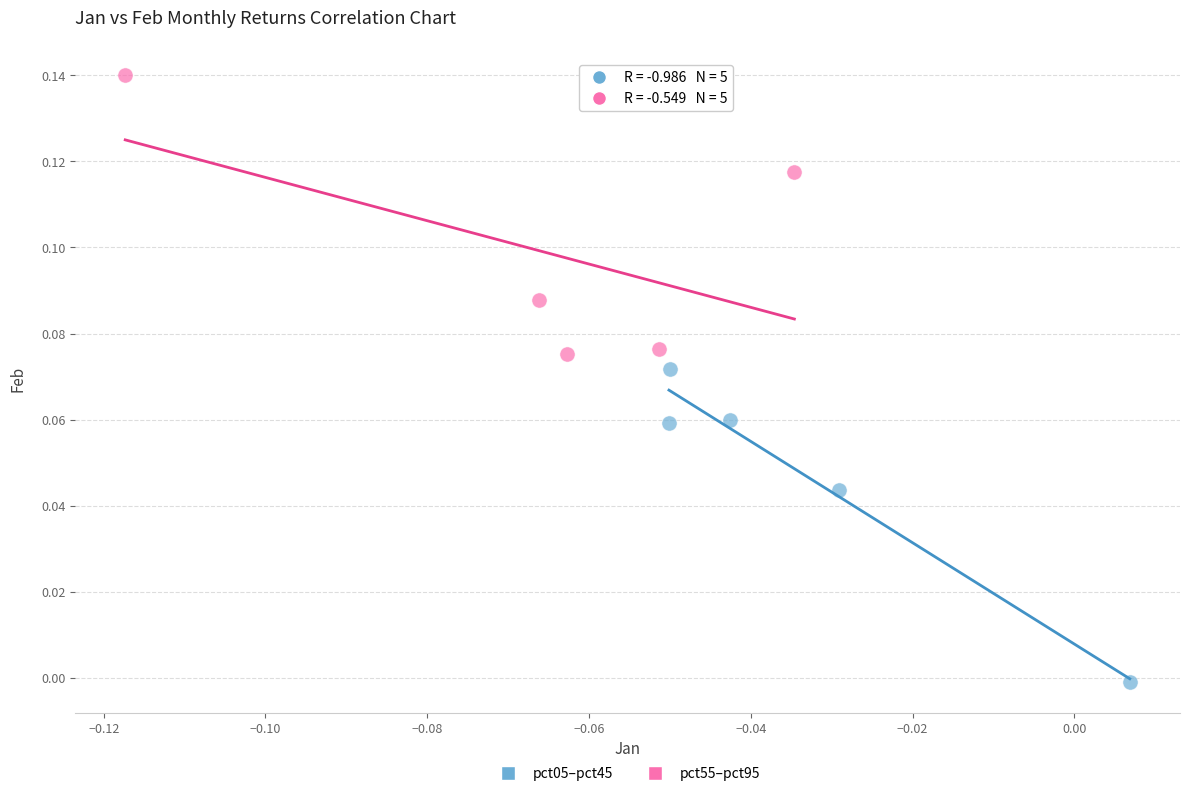

Which series has the widest spread of Y values?

pct05–pct45